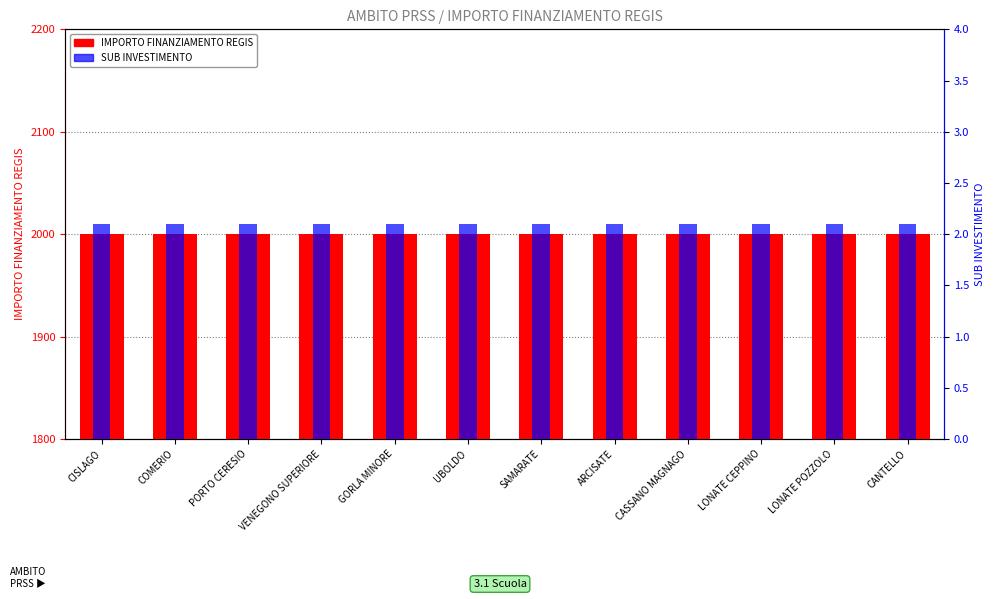

What is the label of the 12th bar from the left?

CANTELLO